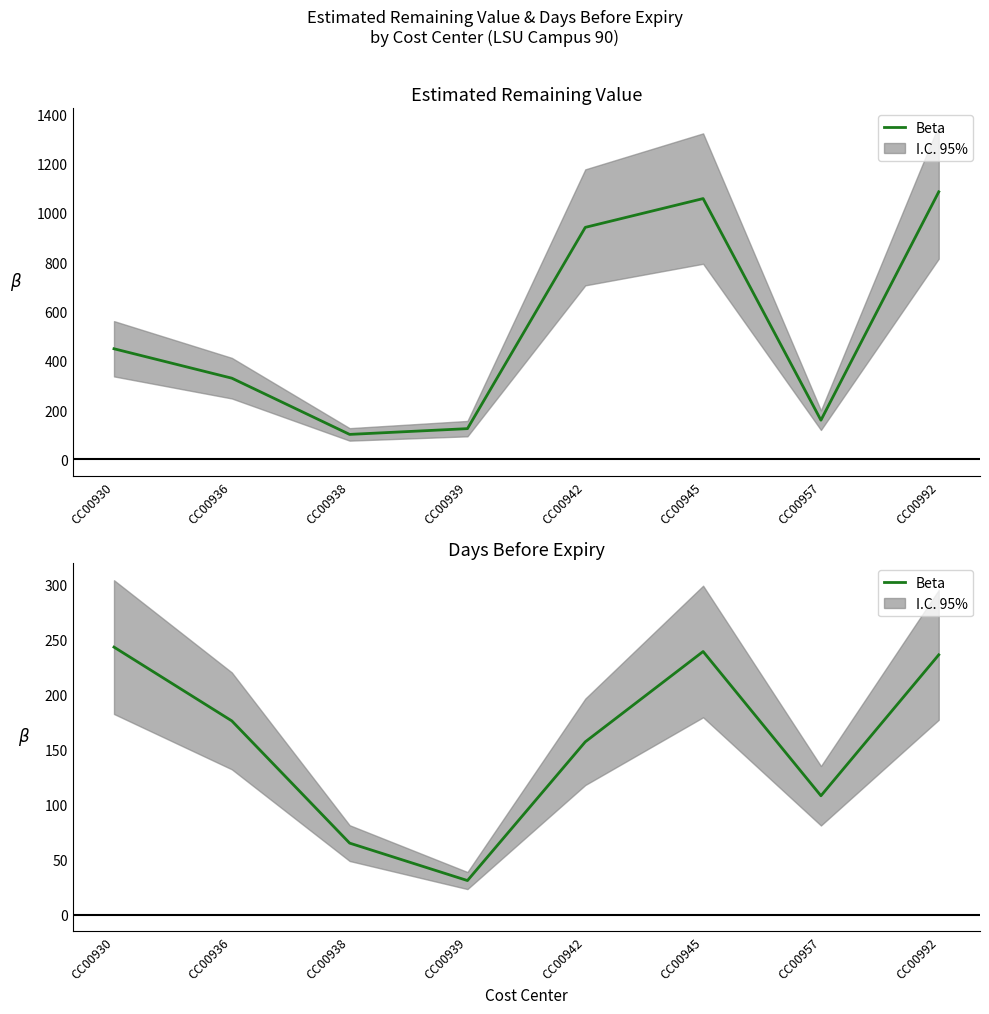

Rank the categories by value from lowest to highest.

CC00939, CC00938, CC00957, CC00942, CC00936, CC00992, CC00945, CC00930